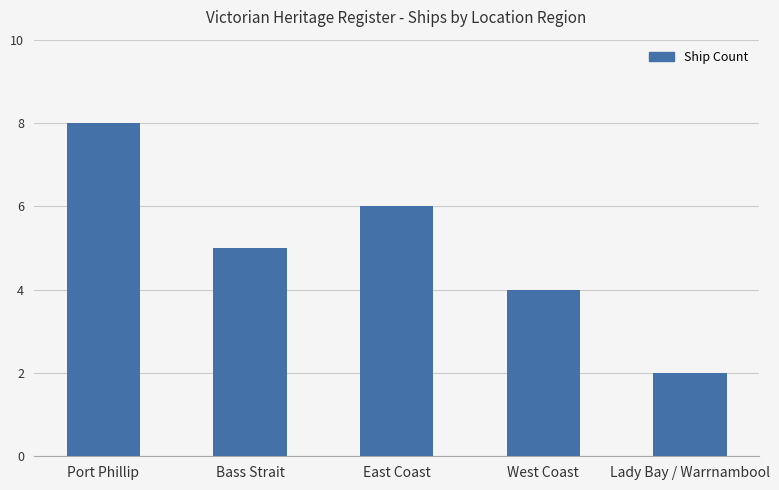

Reading left to right, list all the values displayed in this chart.

Port Phillip=8	Bass Strait=5	East Coast=6	West Coast=4	Lady Bay / Warrnambool=2